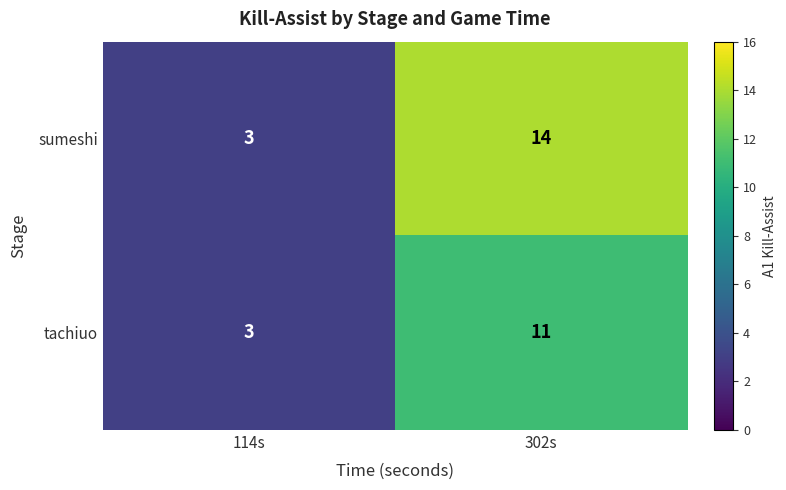

What is the approximate value of sumeshi at 114s?

3